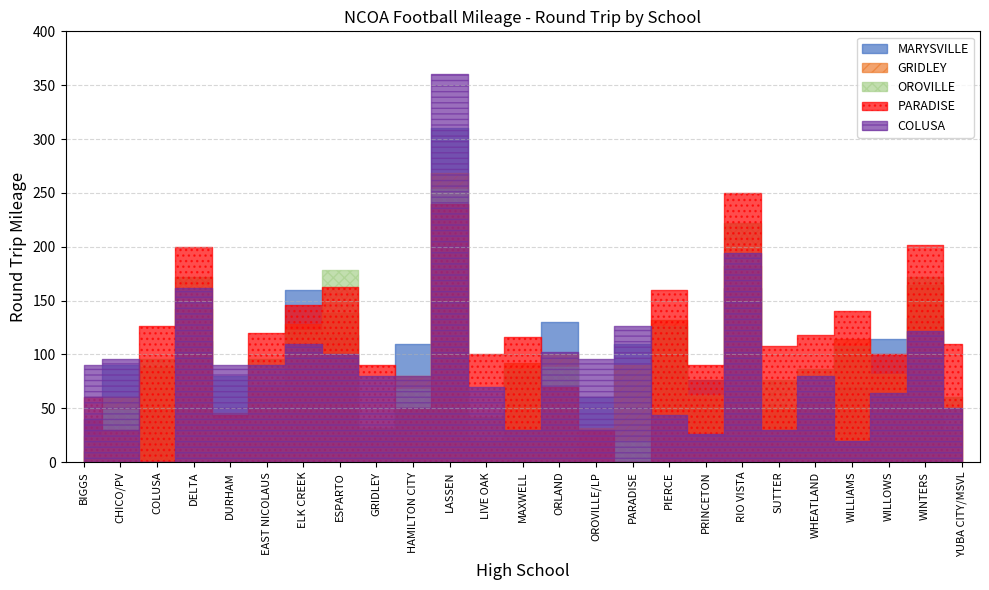

Between which two adjacent categories do OROVILLE and GRIDLEY first intersect?

BIGGS and CHICO/PV